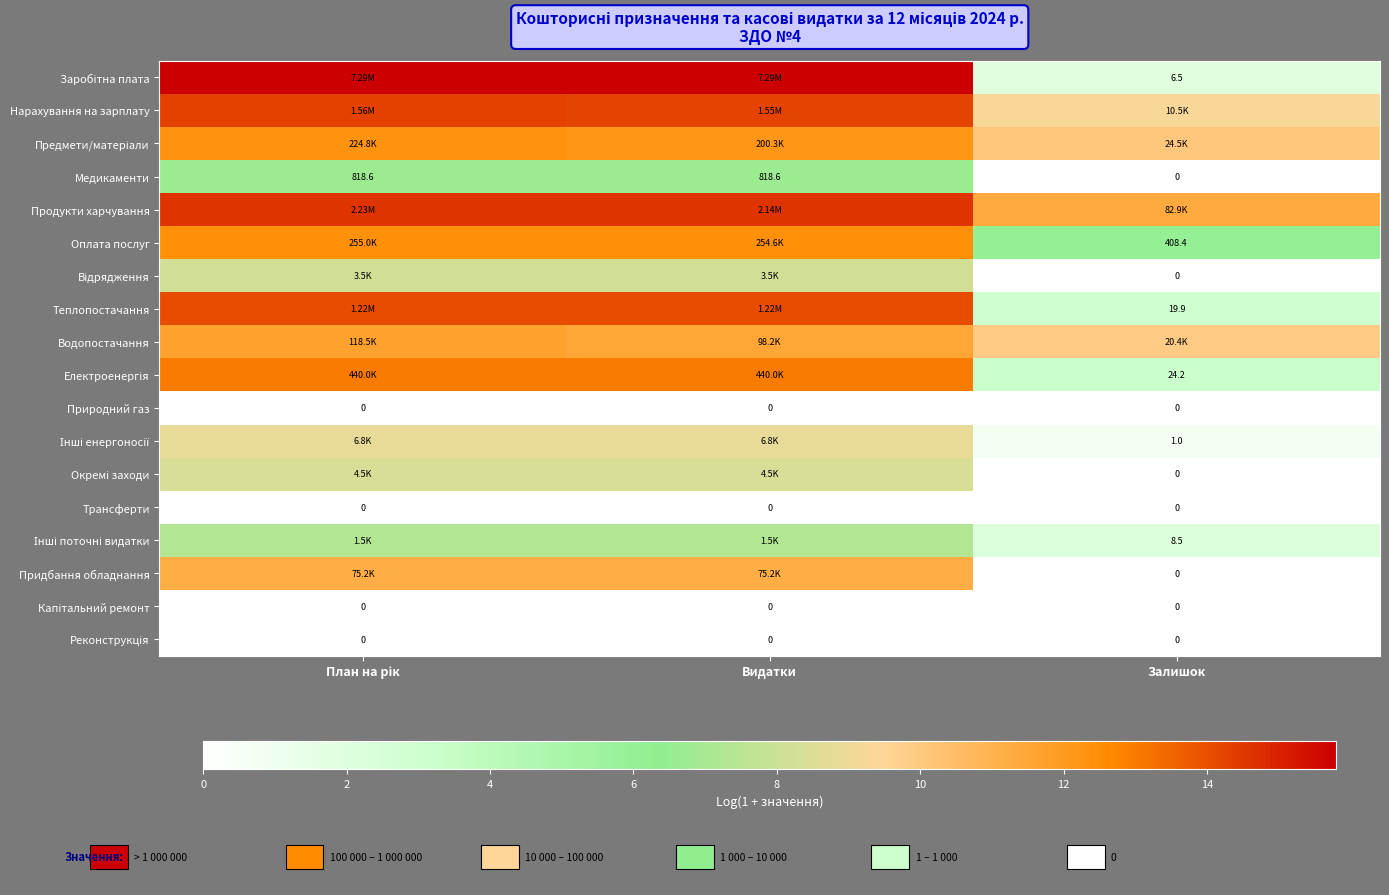

How many values in the Медикаменти series exceed 6?

2